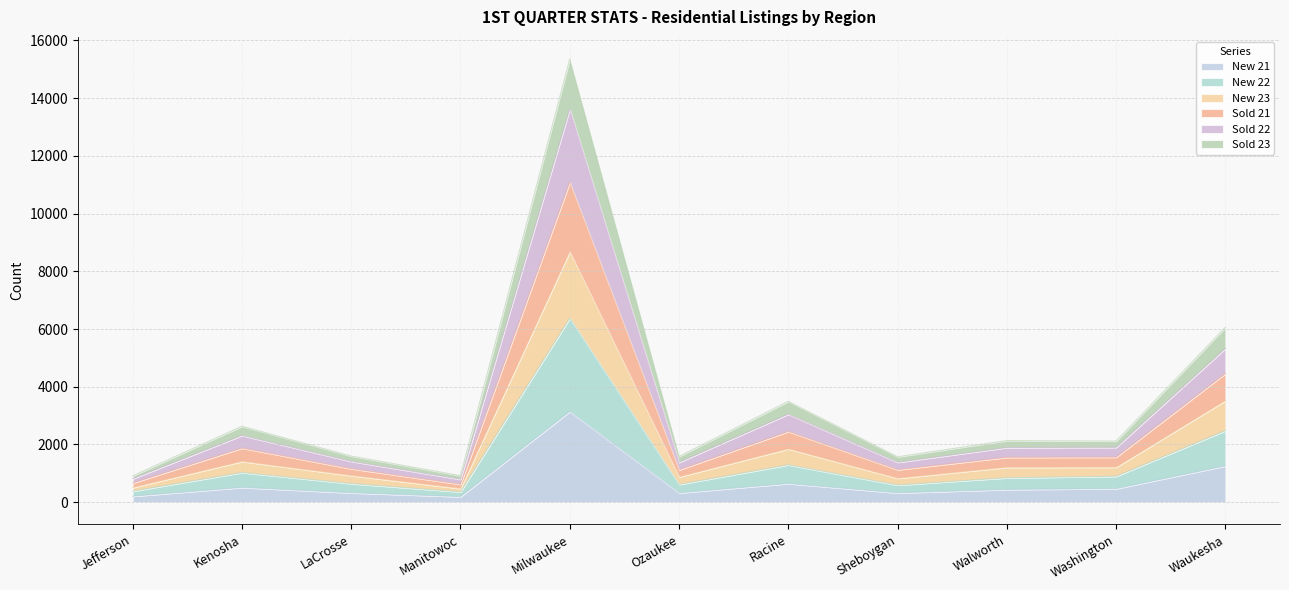

What are all the series names shown in the legend?

New 21, New 22, New 23, Sold 21, Sold 22, Sold 23